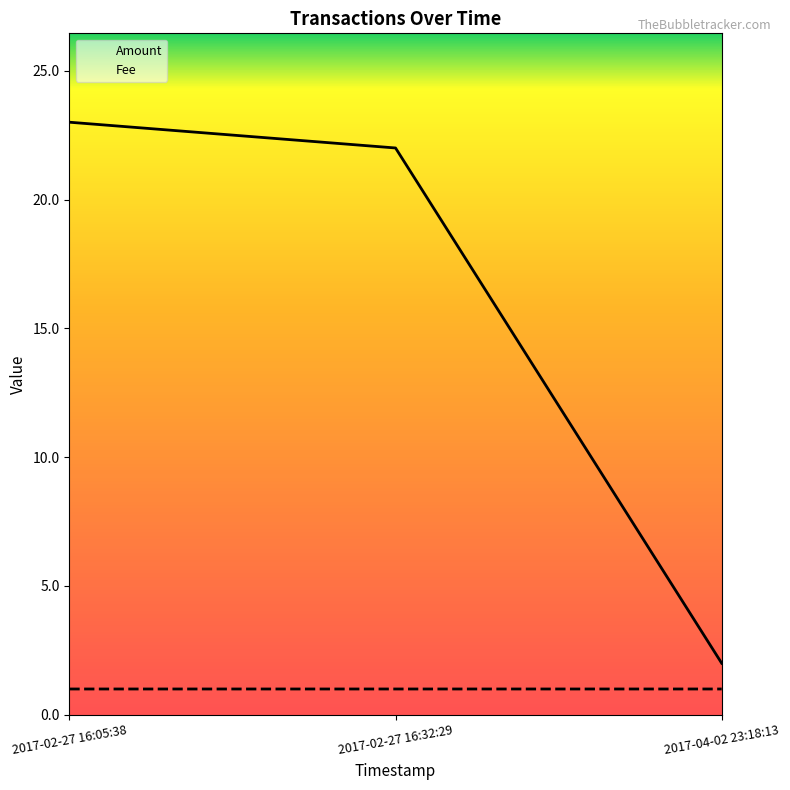

What is the difference between the highest and lowest values at 2017-02-27 16:32:29?

21.0